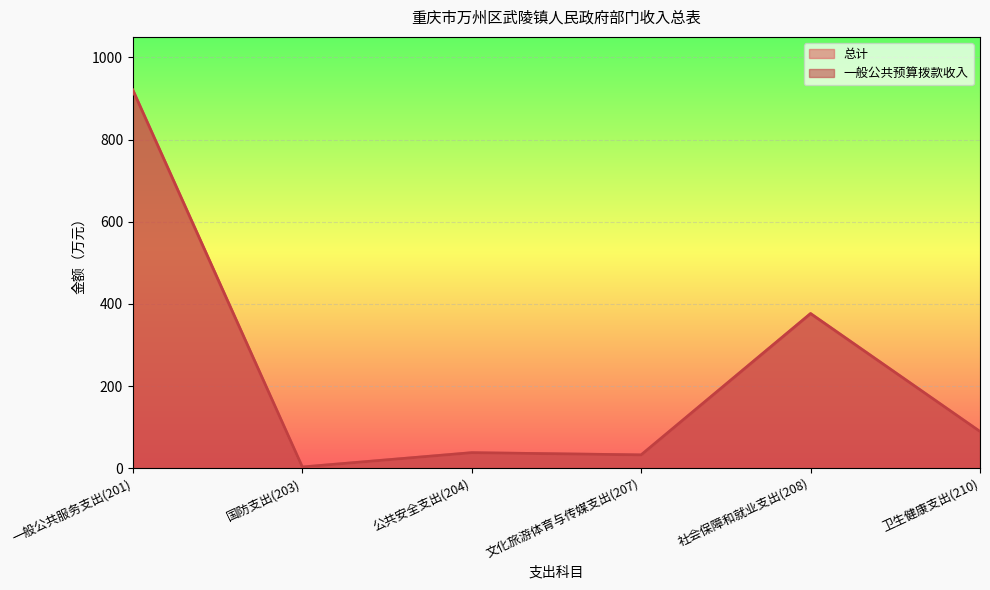

What is the label of the 3rd point from the left?

公共安全支出(204)